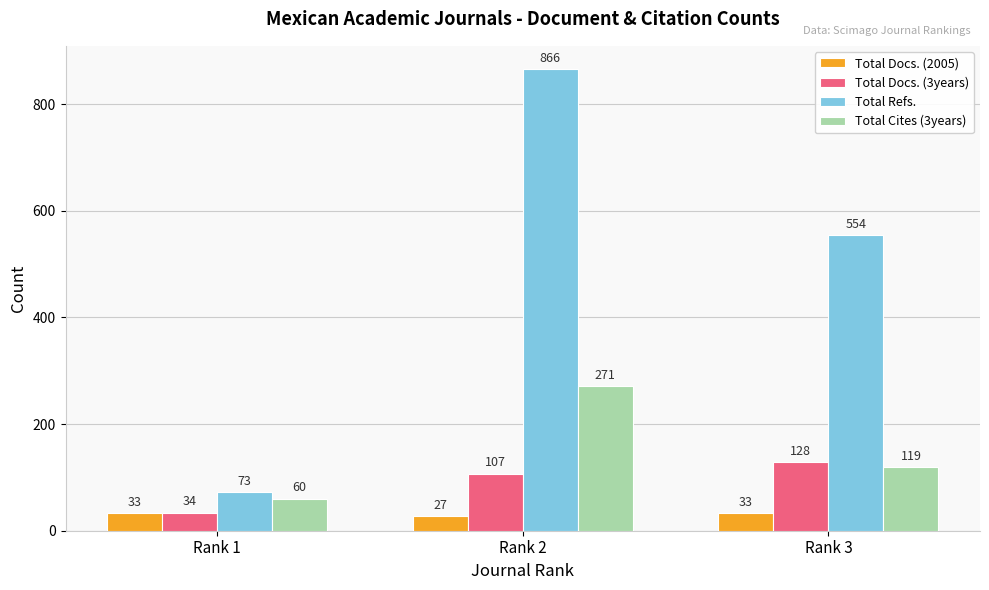

What is the difference between the highest and lowest values at Rank 1?

40